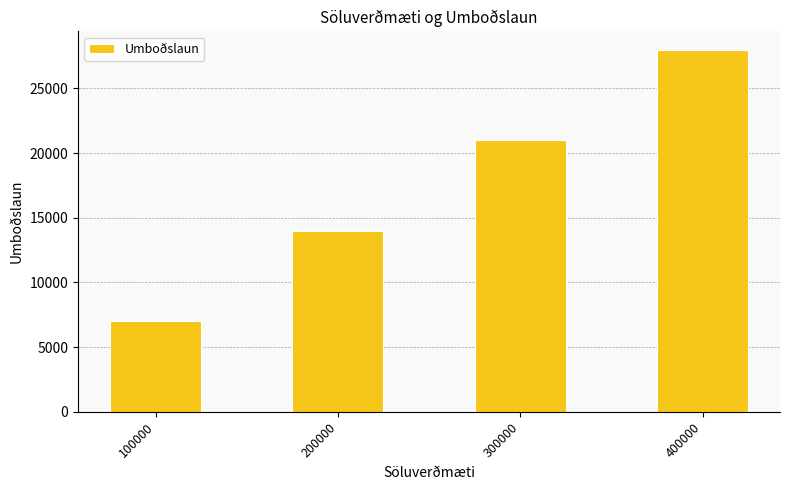

What is the value of the 3rd bar from the left?

21000